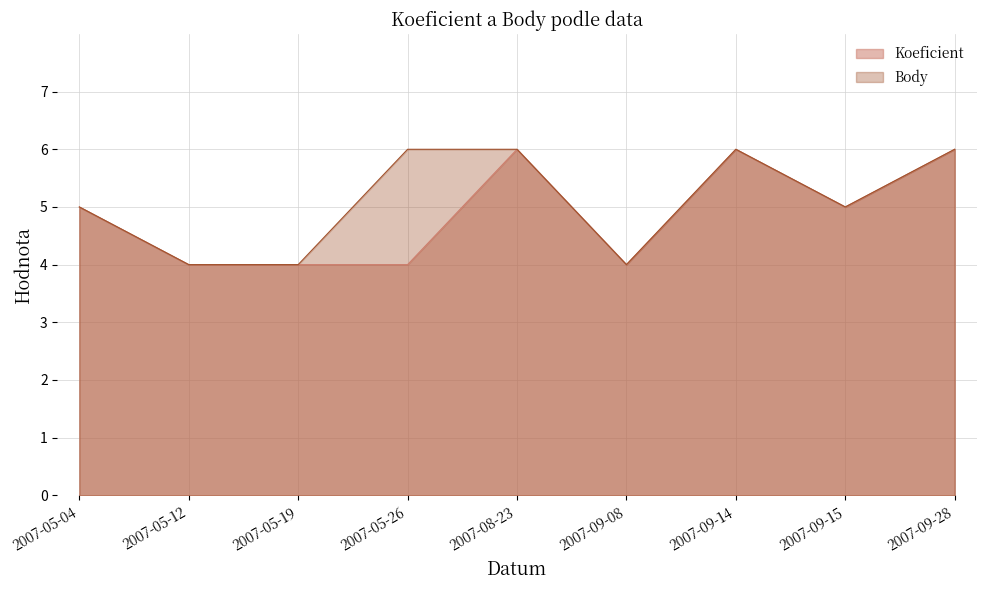

Reading left to right, extract all data points from this chart.

Koeficient: 5	4	4	4	6	4	6	5	6
Body: 5	4	4	6	6	4	6	5	6